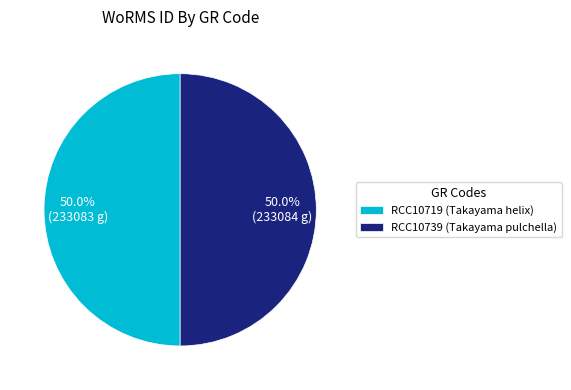

True or false: RCC10719 (Takayama helix) accounts for 40% of the total.

False